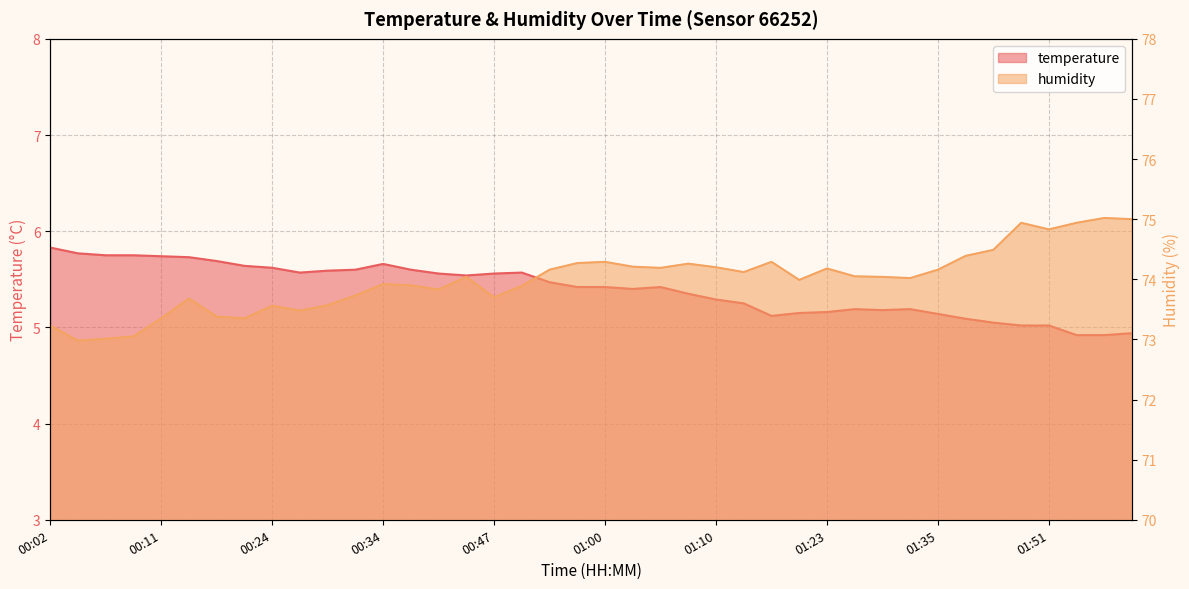

Is the value of humidity at 02:01 greater than the value of temperature at 00:34?

Yes